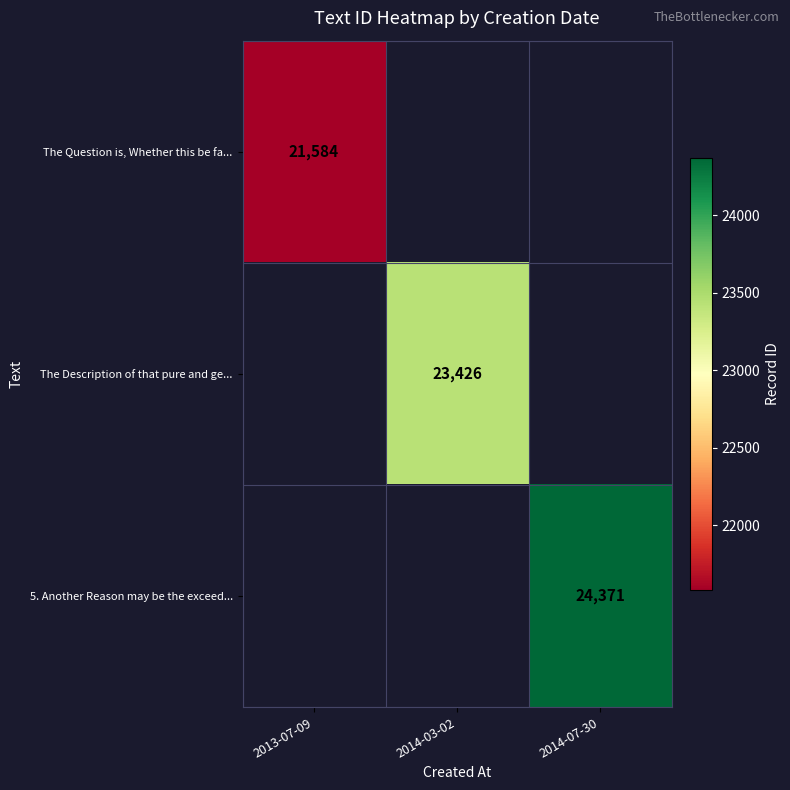

Is it true that The Description of that pure and ge... equals 33281.8 at 2014-03-02?

False